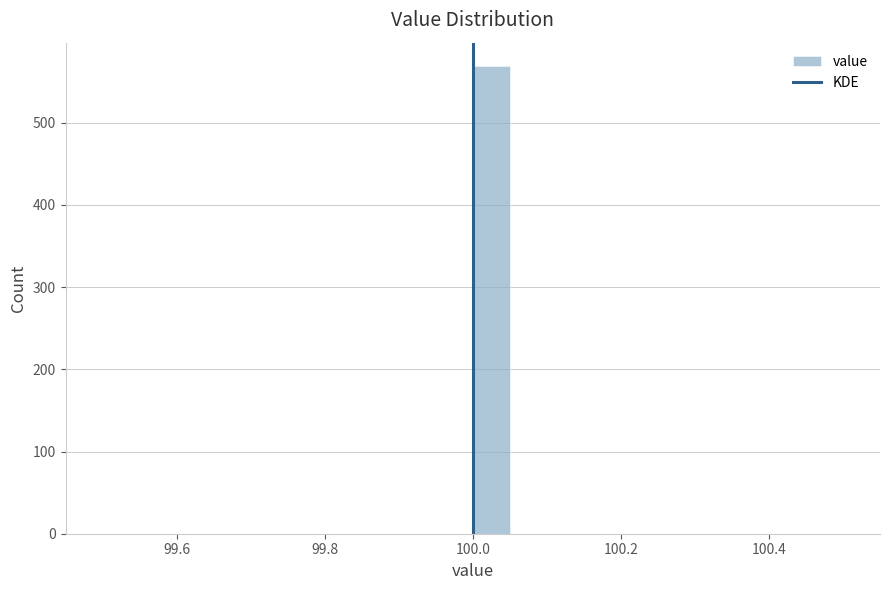

Around what value on the x-axis is the tallest bar? Give the approximate position of its centre, as read against the axis.

100.02